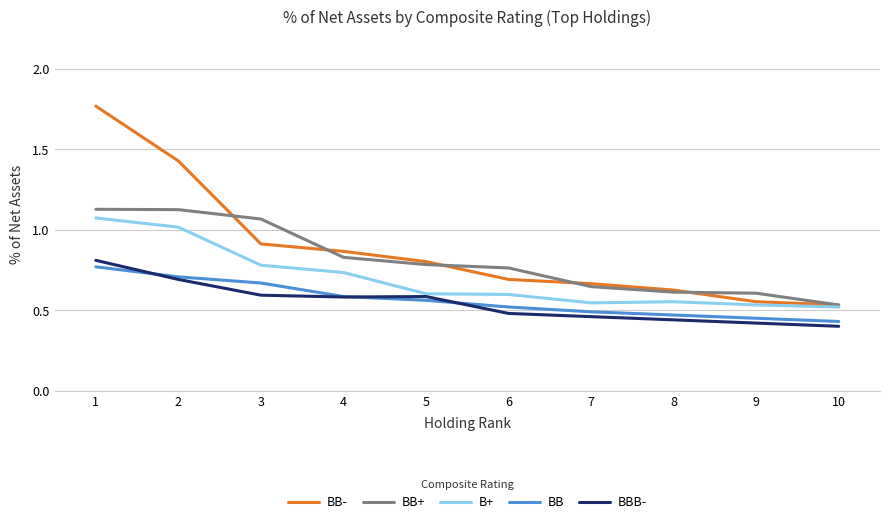

At which label does BB+ reach its minimum?

10